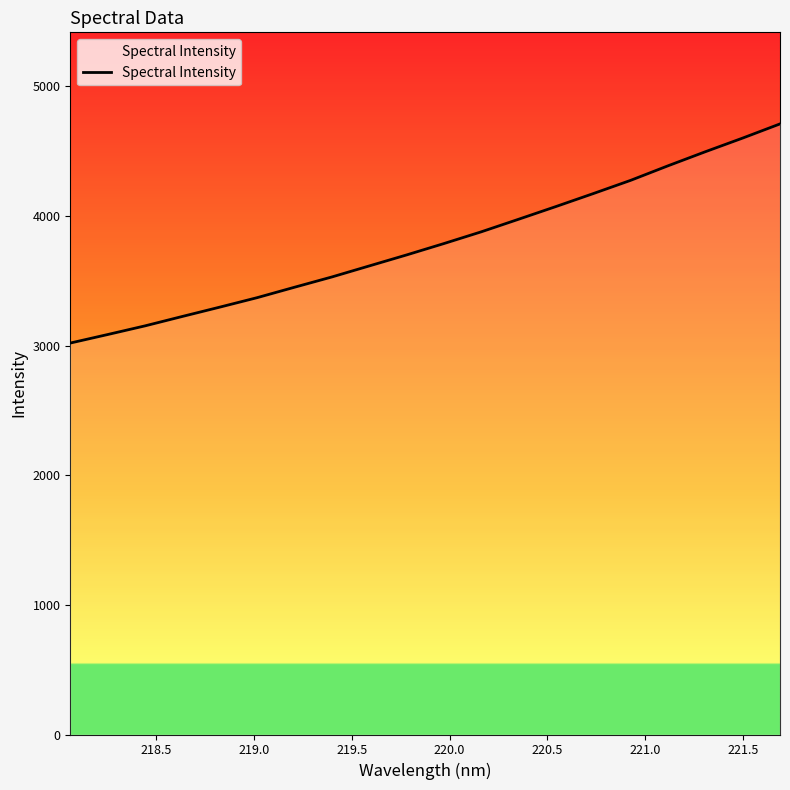

What is the minimum value shown in the chart?

3019.4